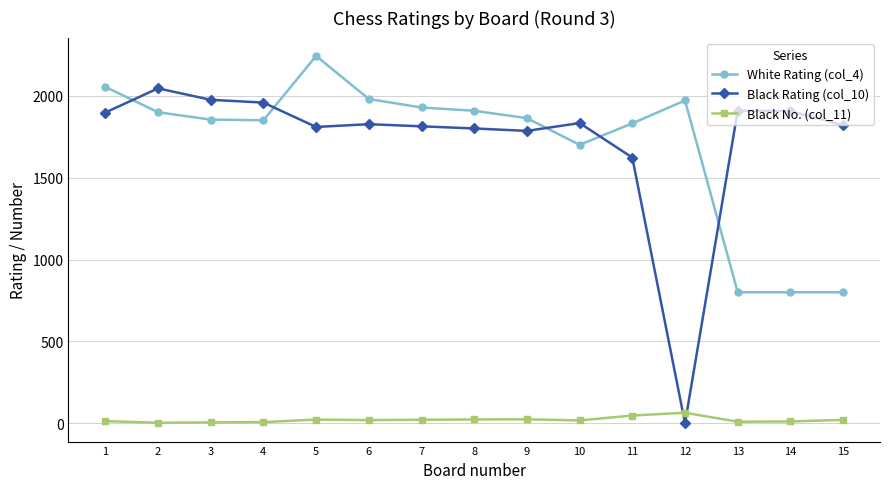

True or false: Black Rating (col_10) and Black No. (col_11) intersect in this chart.

True